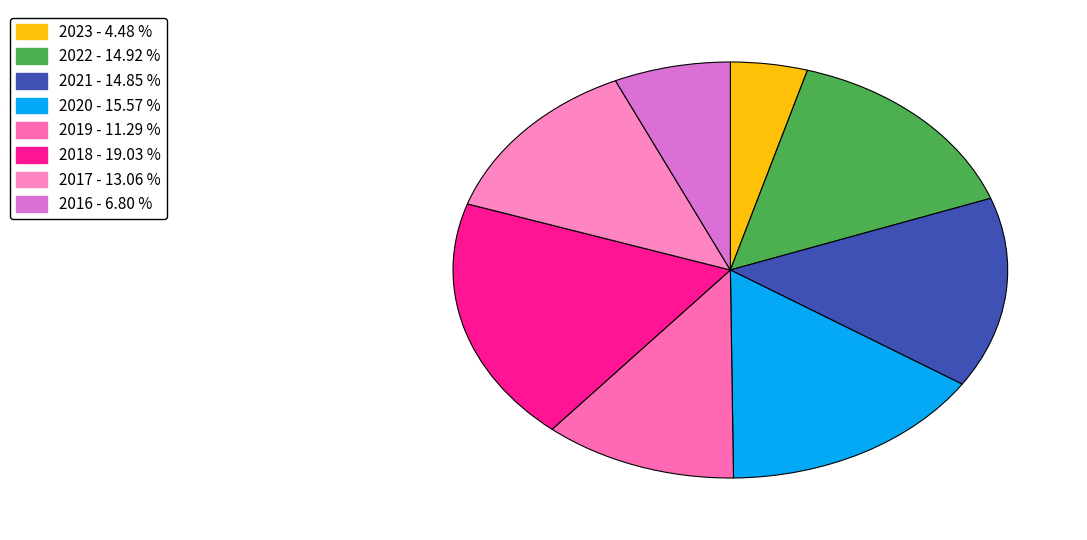

The 2021 slice represents 29% of the pie. True or false?

False